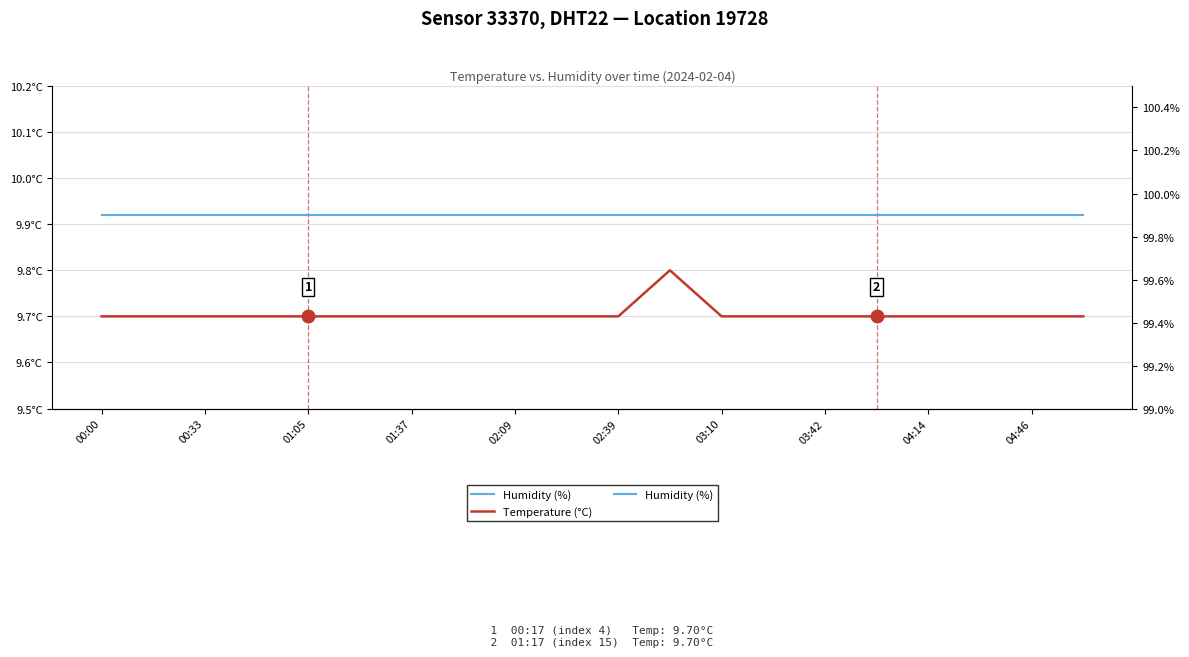

Rank the series by their maximum value, from lowest to highest.

Temperature (°C), Humidity (%)